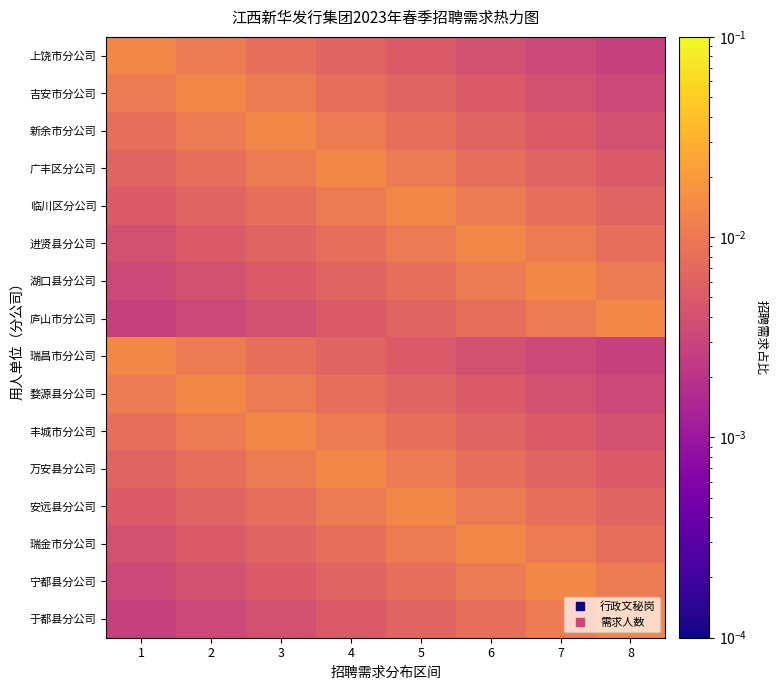

Reading right to left, transcribe all the data shown in this chart.

上饶市分公司: 8=0.0	7=0.0	6=0.0	5=0.0	4=0.0	3=0.0	2=0.0	1=0.0
吉安市分公司: 8=0.0	7=0.0	6=0.0	5=0.0	4=0.0	3=0.0	2=0.0	1=0.0
新余市分公司: 8=0.0	7=0.0	6=0.0	5=0.0	4=0.0	3=0.0	2=0.0	1=0.0
广丰区分公司: 8=0.0	7=0.0	6=0.0	5=0.0	4=0.0	3=0.0	2=0.0	1=0.0
临川区分公司: 8=0.0	7=0.0	6=0.0	5=0.0	4=0.0	3=0.0	2=0.0	1=0.0
进贤县分公司: 8=0.0	7=0.0	6=0.0	5=0.0	4=0.0	3=0.0	2=0.0	1=0.0
湖口县分公司: 8=0.0	7=0.0	6=0.0	5=0.0	4=0.0	3=0.0	2=0.0	1=0.0
庐山市分公司: 8=0.0	7=0.0	6=0.0	5=0.0	4=0.0	3=0.0	2=0.0	1=0.0
瑞昌市分公司: 8=0.0	7=0.0	6=0.0	5=0.0	4=0.0	3=0.0	2=0.0	1=0.0
婺源县分公司: 8=0.0	7=0.0	6=0.0	5=0.0	4=0.0	3=0.0	2=0.0	1=0.0
丰城市分公司: 8=0.0	7=0.0	6=0.0	5=0.0	4=0.0	3=0.0	2=0.0	1=0.0
万安县分公司: 8=0.0	7=0.0	6=0.0	5=0.0	4=0.0	3=0.0	2=0.0	1=0.0
安远县分公司: 8=0.0	7=0.0	6=0.0	5=0.0	4=0.0	3=0.0	2=0.0	1=0.0
瑞金市分公司: 8=0.0	7=0.0	6=0.0	5=0.0	4=0.0	3=0.0	2=0.0	1=0.0
宁都县分公司: 8=0.0	7=0.0	6=0.0	5=0.0	4=0.0	3=0.0	2=0.0	1=0.0
于都县分公司: 8=0.0	7=0.0	6=0.0	5=0.0	4=0.0	3=0.0	2=0.0	1=0.0